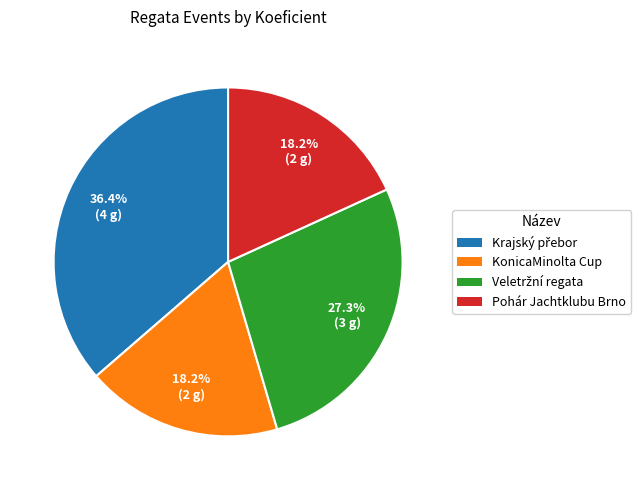

Count the number of slices in the pie.

4